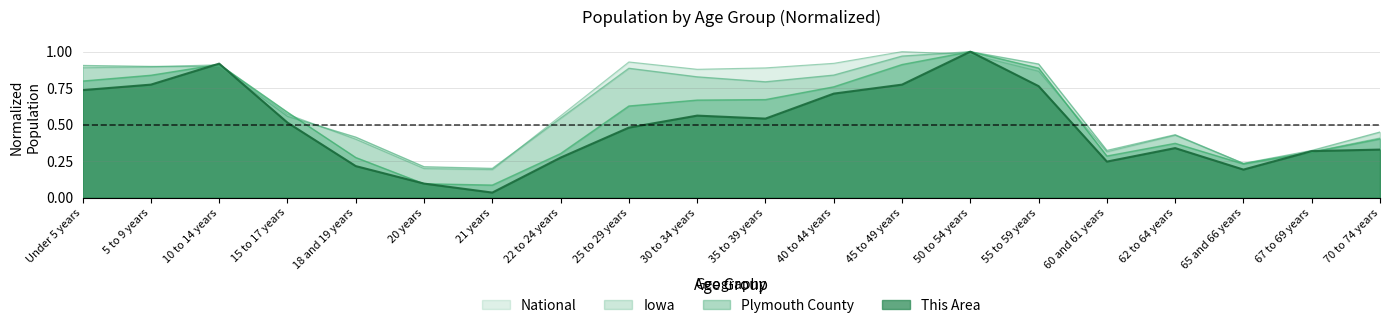

What are all the series names shown in the legend?

This Area, Plymouth County, Iowa, National